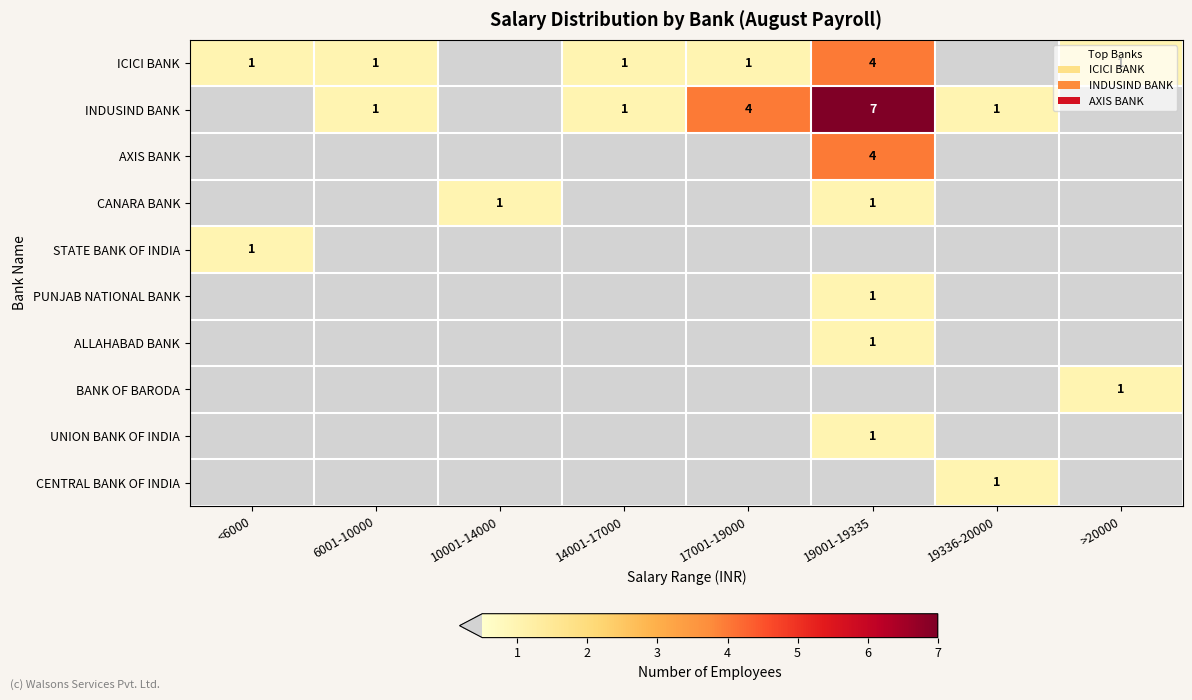

The value of CENTRAL BANK OF INDIA at 19336-20000 is 1. True or false?

True